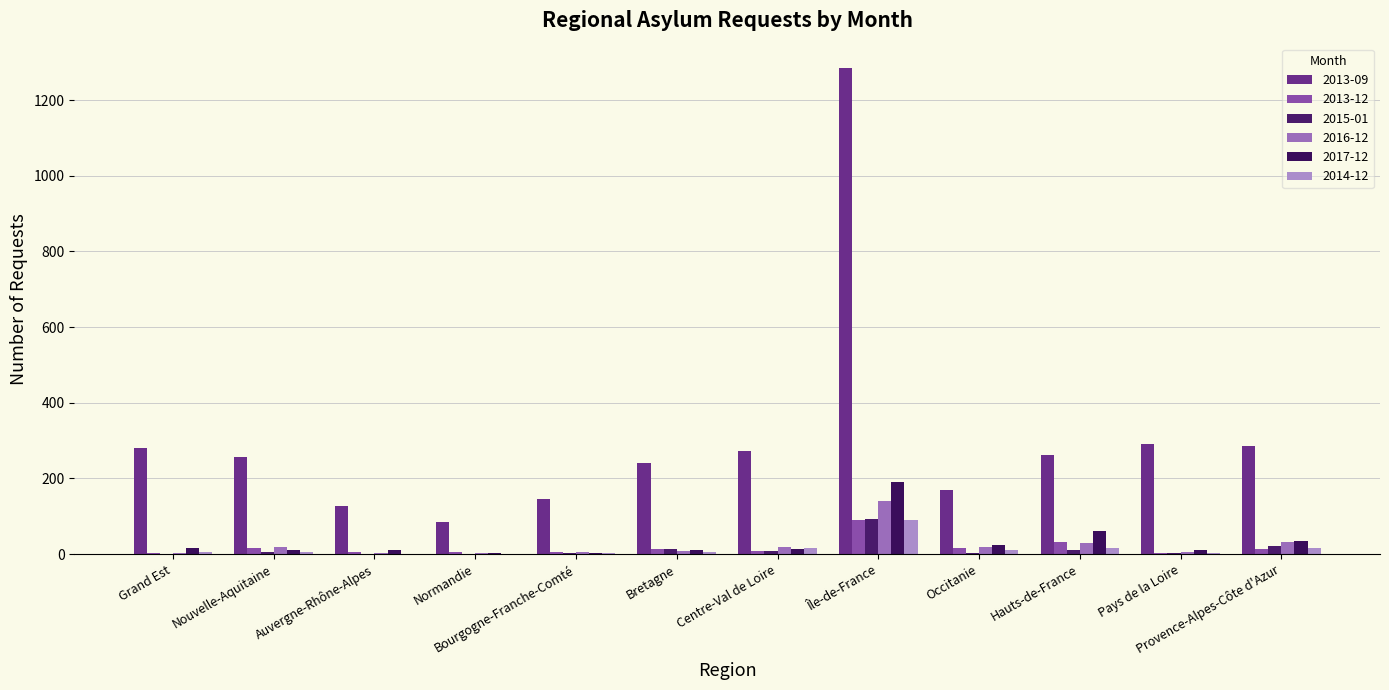

Which label corresponds to the largest value in the chart?

Île-de-France